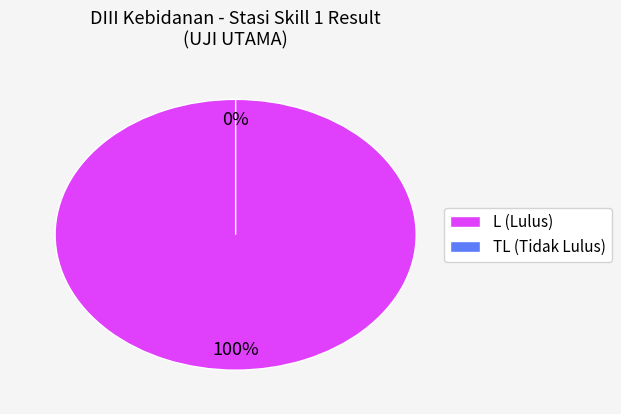

To the nearest percent, what is the combined percentage of CACHAYA MUSTIKA NINGRUM and AFIYATUL MUSTAKIMAH?

26%